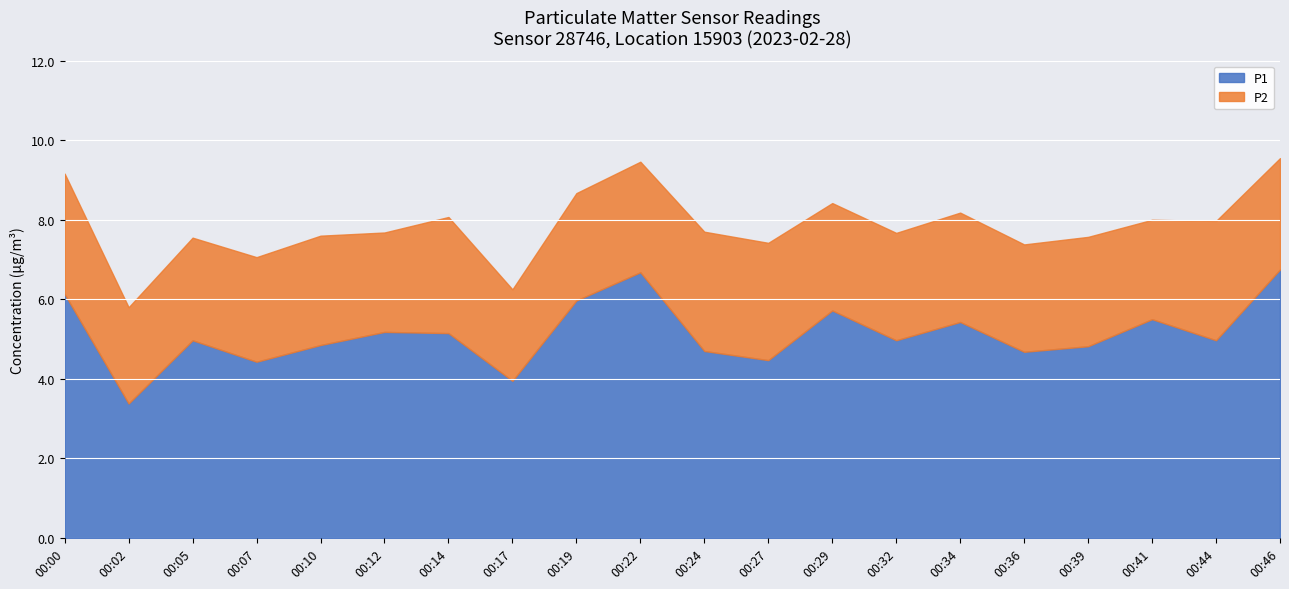

True or false: P2 and P1 intersect in this chart.

False